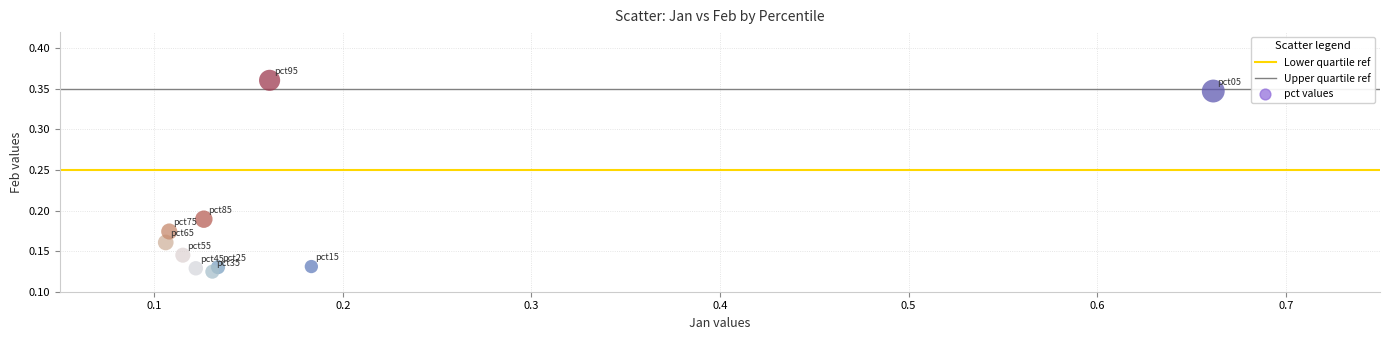

What is the range of X values (max minus min)?

0.6